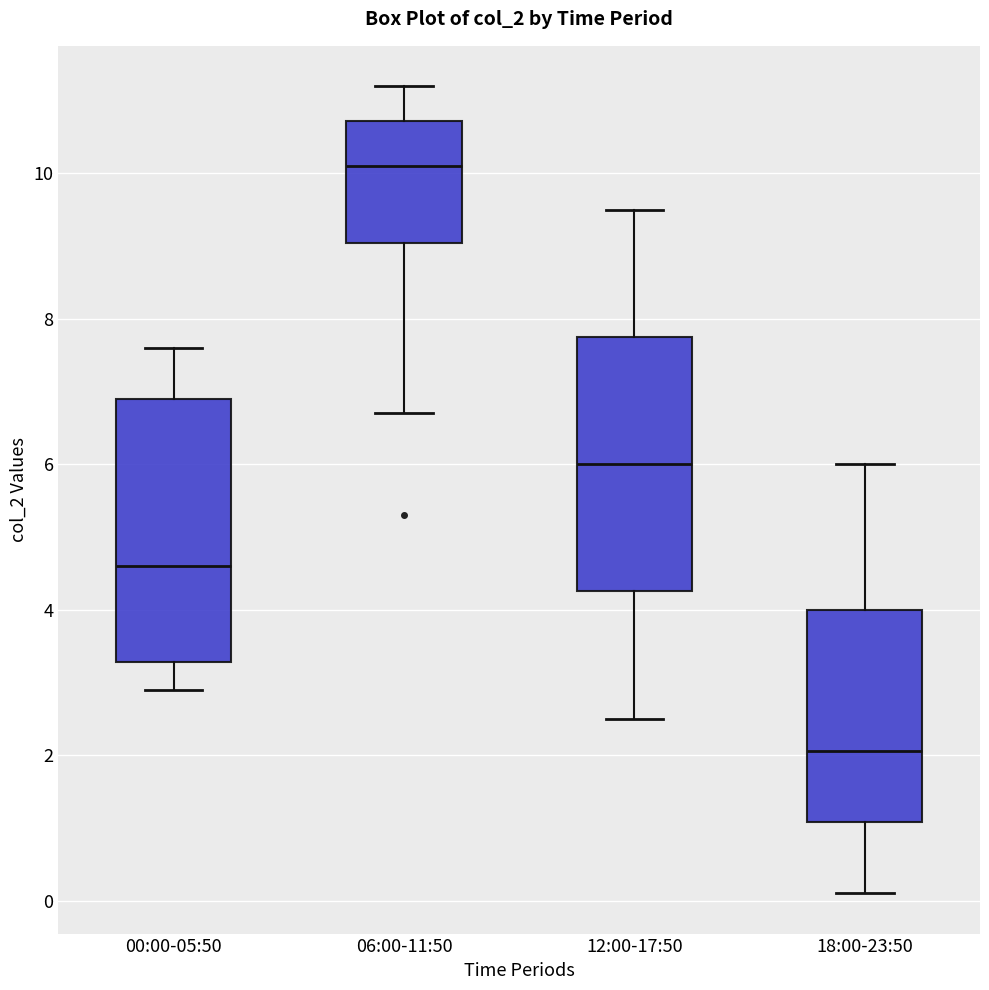

Reading left to right, transcribe this box plot: for each box, give where its median line is, the range the box spans, and where its two whiskers end, as read against the y-axis. The values are not printed on the chart, so give them approximately, as read against the axis.

00:00-05:50: median 4.6, box 3.2 to 7.0, whiskers 3.0 to 7.6
06:00-11:50: median 10.2, box 9.0 to 10.8, whiskers 6.8 to 11.2
12:00-17:50: median 6.0, box 4.2 to 7.8, whiskers 2.6 to 9.6
18:00-23:50: median 2.0, box 1.0 to 4.0, whiskers 0.2 to 6.0